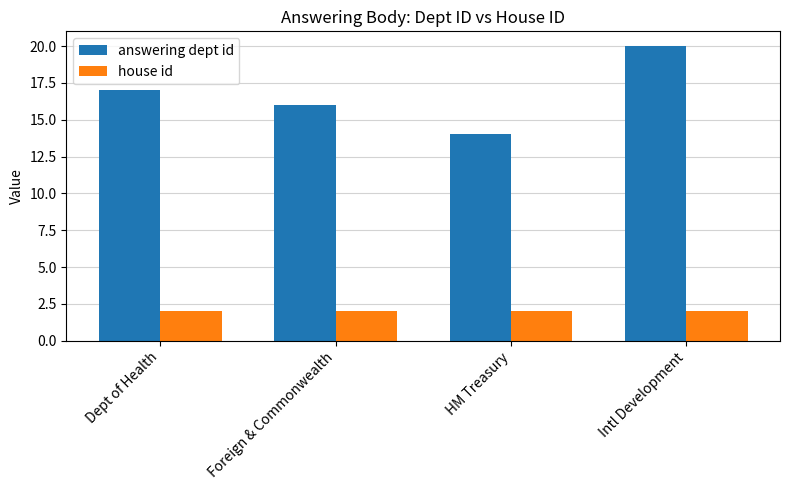

What is the greatest value displayed?

20